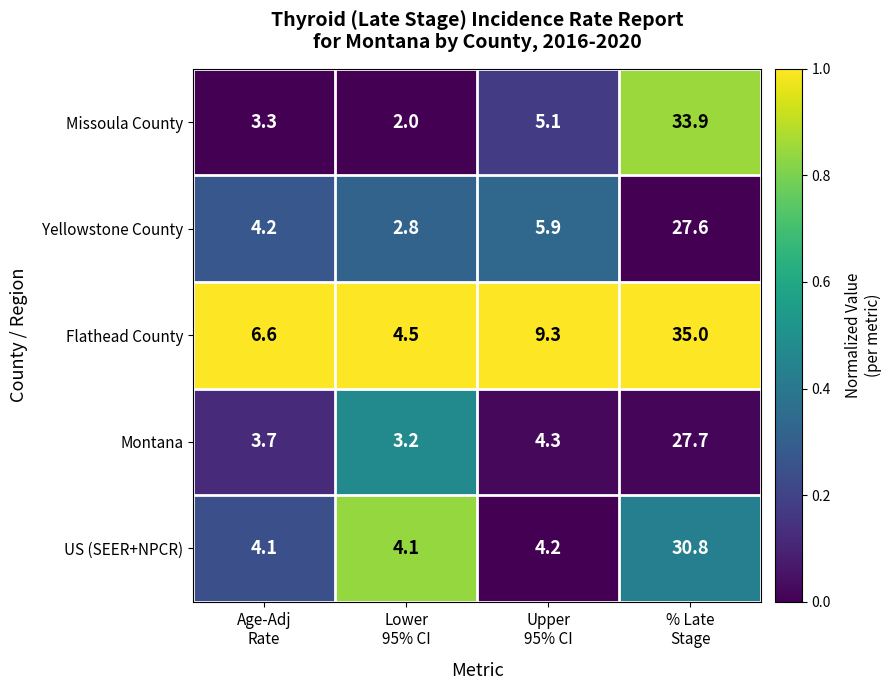

Which series has the largest total across all categories?

Flathead County